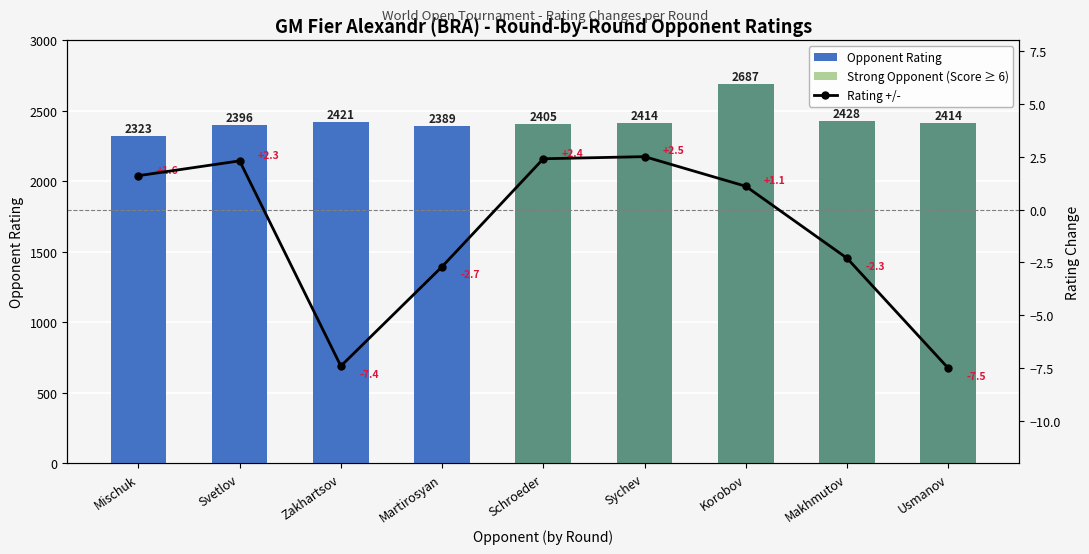

What is the maximum value shown in the chart?

2687.0